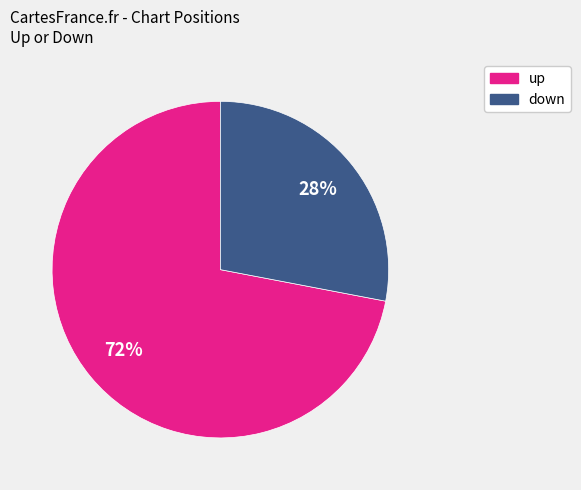

To the nearest percent, what is the average slice percentage?

50%